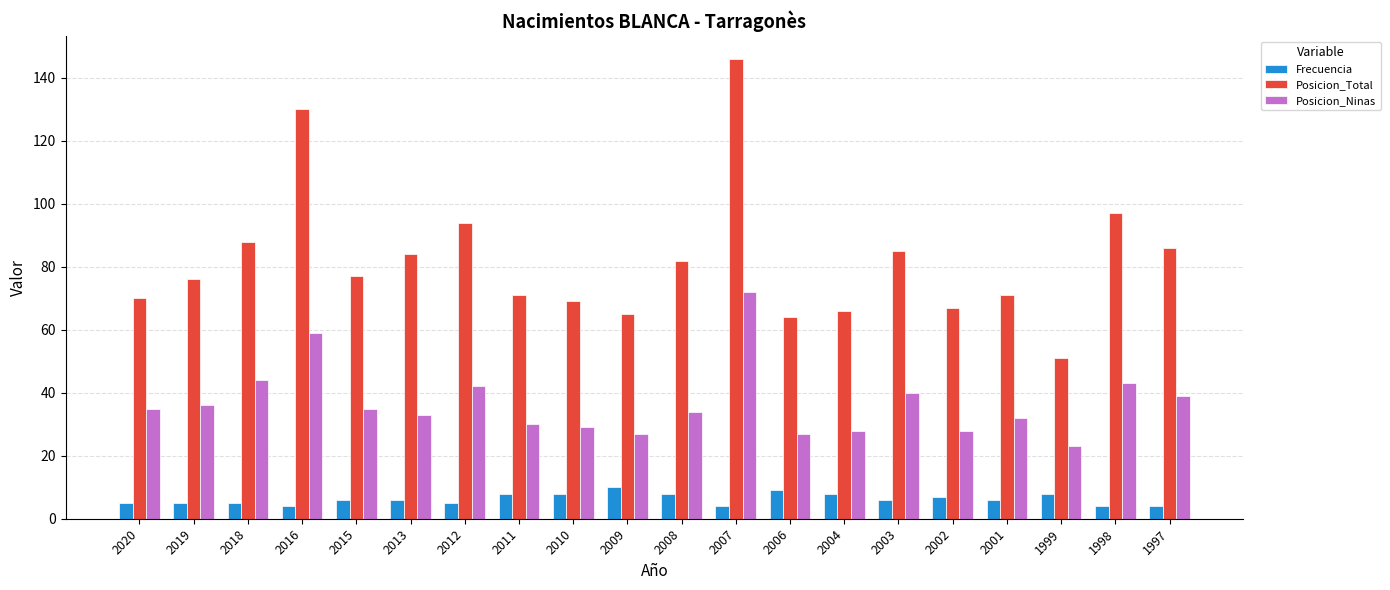

Reading left to right, what are all the values shown in this chart?

Frecuencia: 5	5	5	4	6	6	5	8	8	10	8	4	9	8	6	7	6	8	4	4
Posicion_Total: 70	76	88	130	77	84	94	71	69	65	82	146	64	66	85	67	71	51	97	86
Posicion_Ninas: 35	36	44	59	35	33	42	30	29	27	34	72	27	28	40	28	32	23	43	39